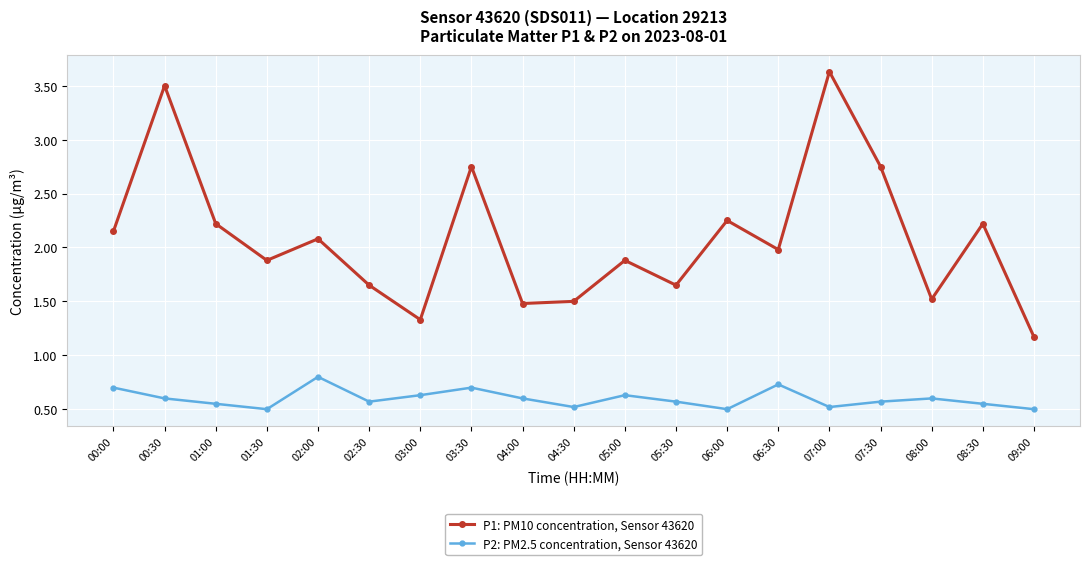

True or false: P1: PM10 concentration, Sensor 43620 and P2: PM2.5 concentration, Sensor 43620 cross at least once.

False